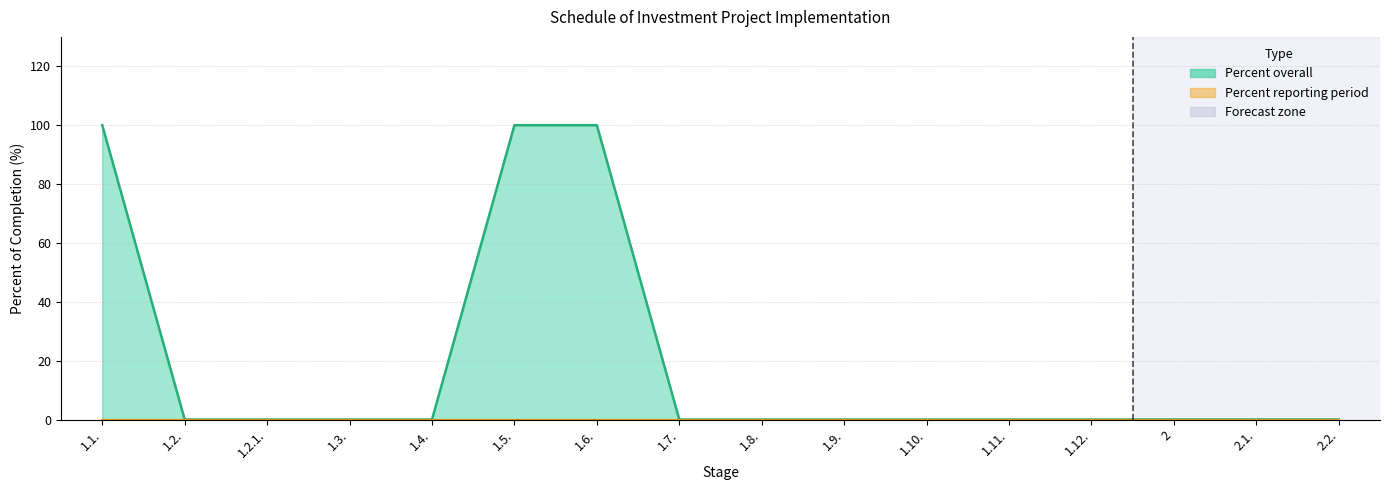

Is it true that the value at 1.2. is 0?

True